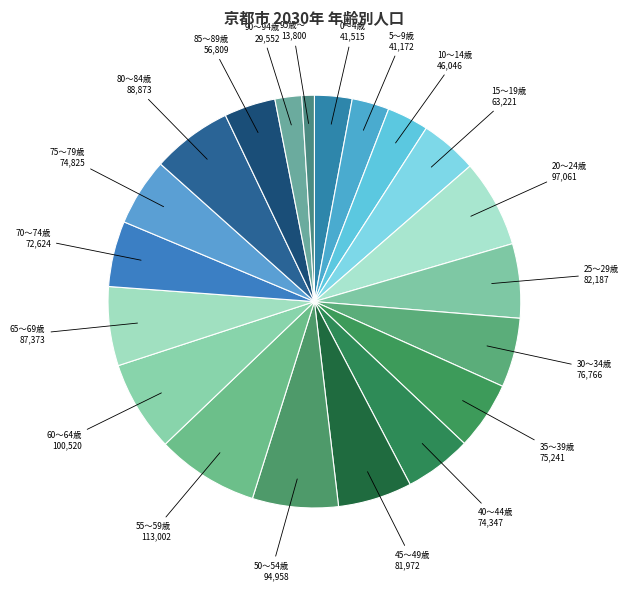

Count the number of slices in the pie.

20